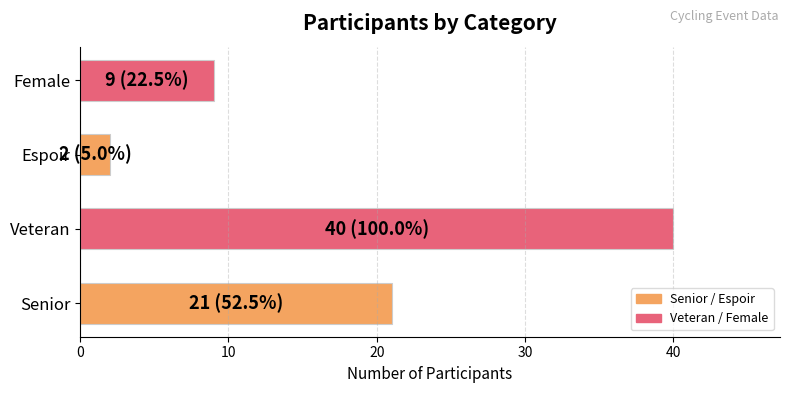

Are the bars horizontal?

Yes